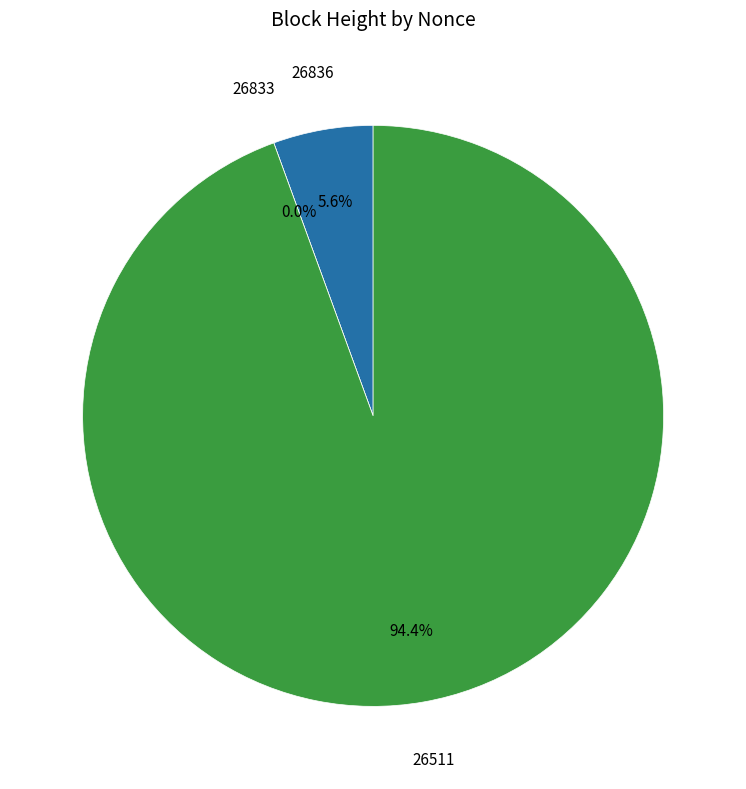

Between 26511 and 26836, which is larger?

26511